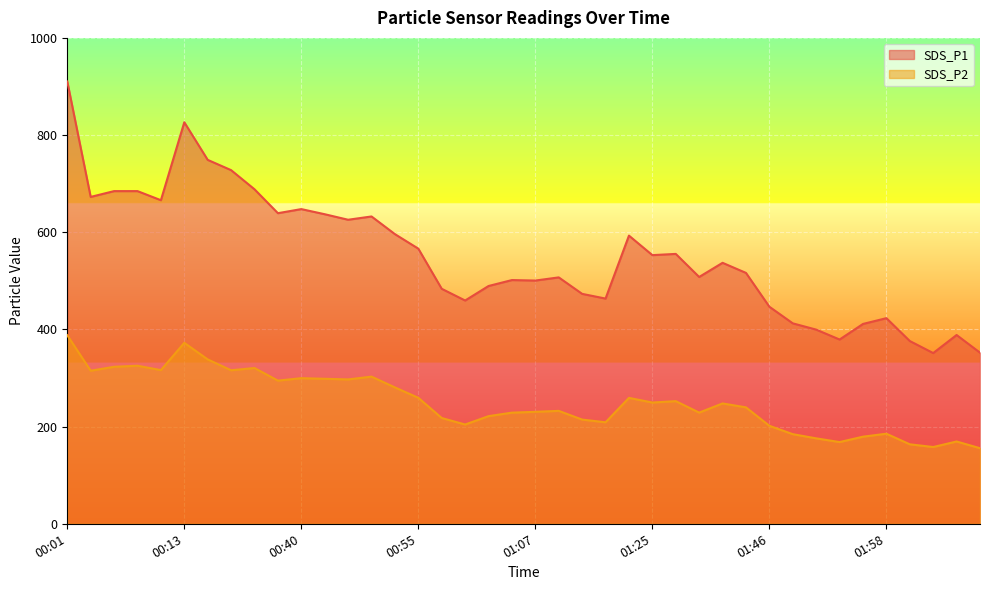

At which category does SDS_P2 reach its first local valley?

00:03